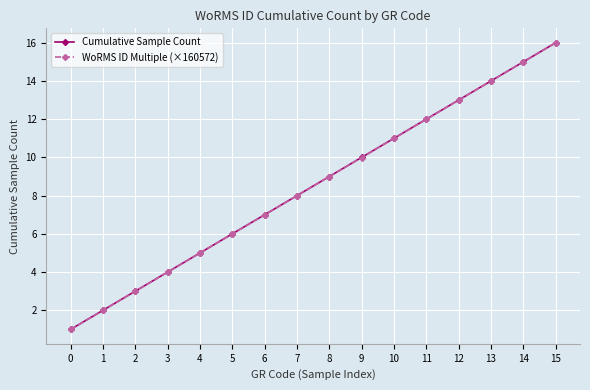

Reading right to left, transcribe all the data shown in this chart.

Cumulative Sample Count: 16.0	15.0	14.0	13.0	12.0	11.0	10.0	9.0	8.0	7.0	6.0	5.0	4.0	3.0	2.0	1.0
WoRMS ID Multiple (×160572): 16.0	15.0	14.0	13.0	12.0	11.0	10.0	9.0	8.0	7.0	6.0	5.0	4.0	3.0	2.0	1.0